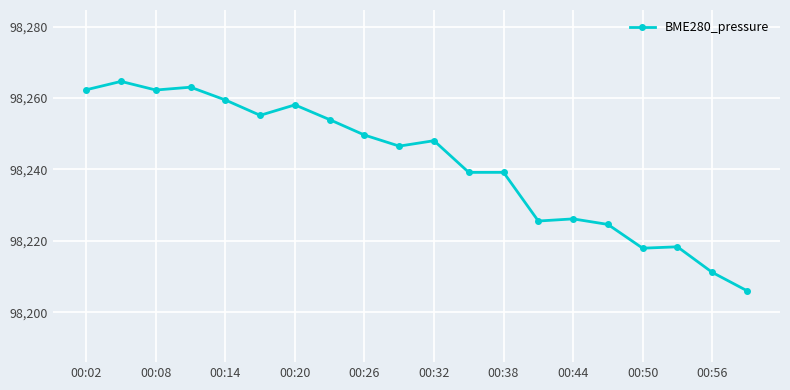

What is the greatest value displayed?

98264.6